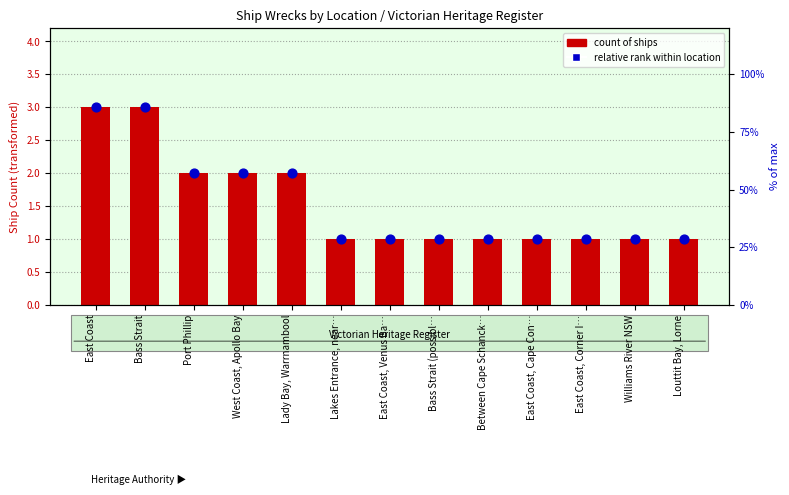

What is the total value across all series at East Coast?

6